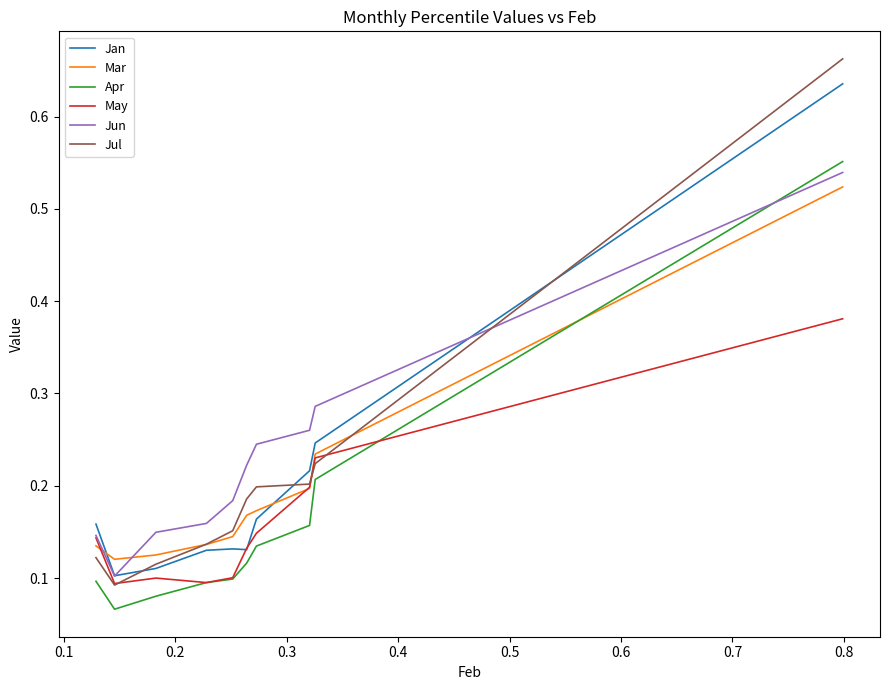

Which series has the widest spread of values?

Jul